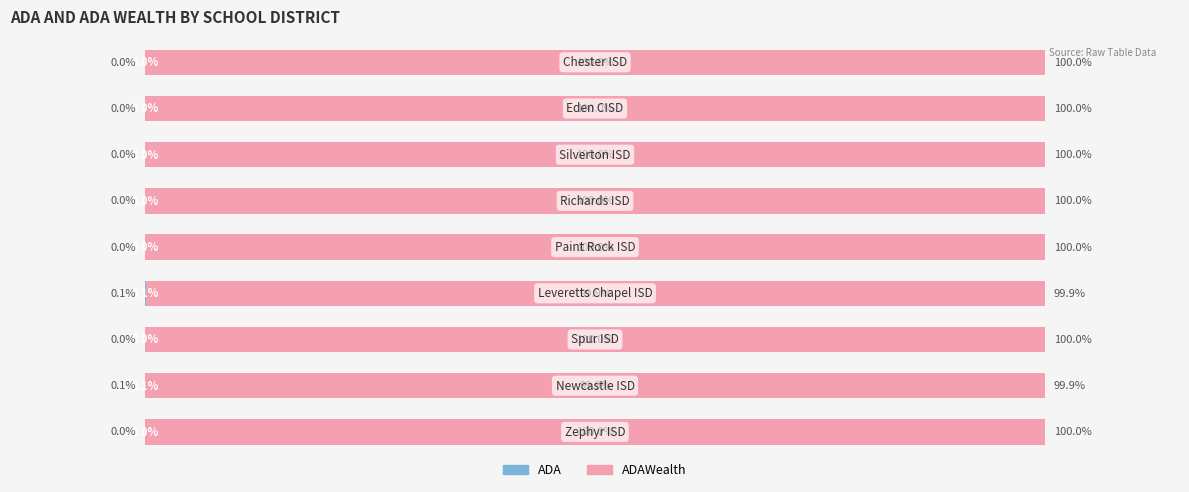

How many bars are there in total?

18